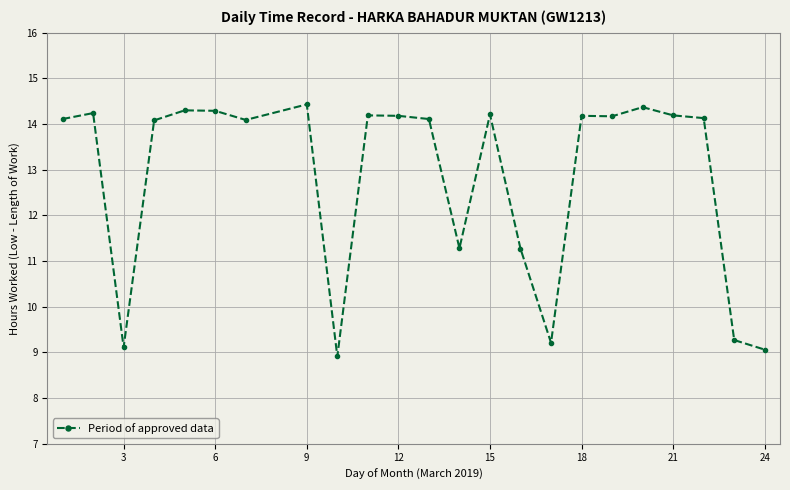

What is the average value?

12.8